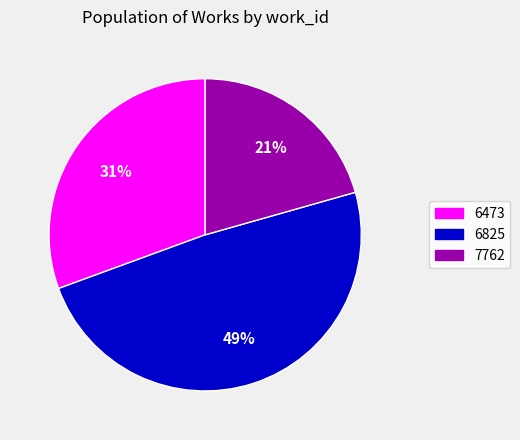

Is there a majority slice in this chart?

No